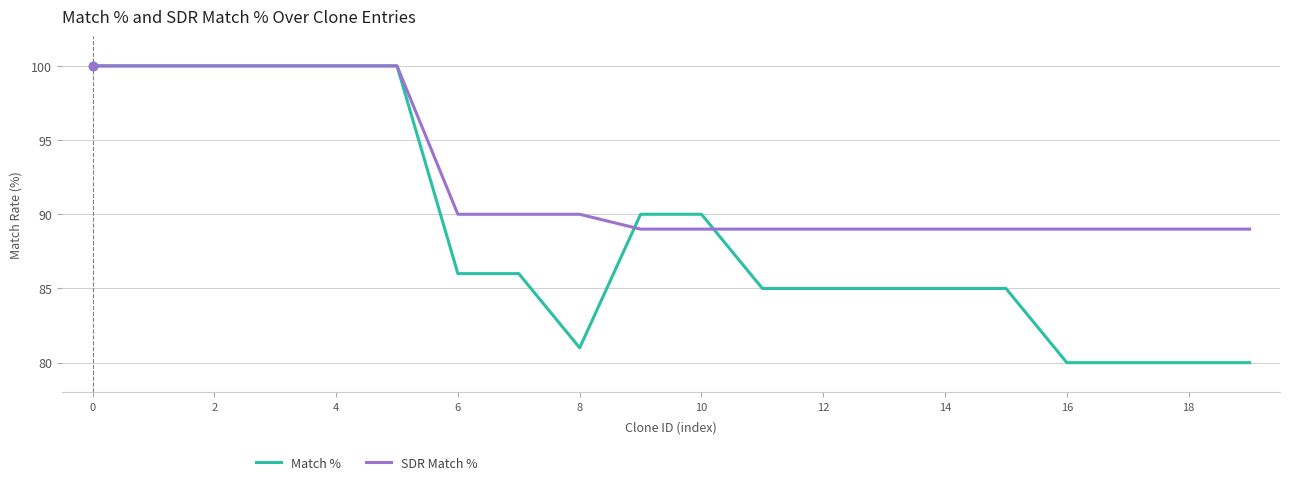

What is the greatest value displayed?

100